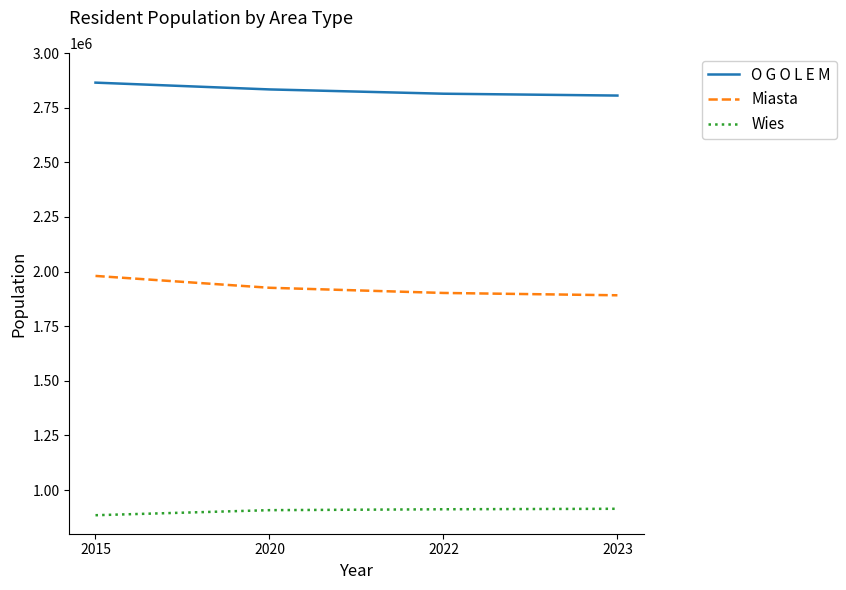

Count the O G O L E M values in the range 2813919 to 2864624.

3